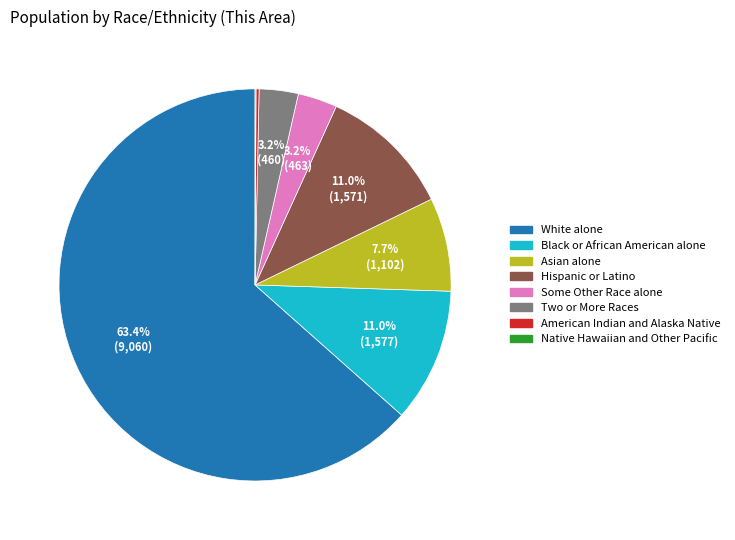

How much of the chart is everything except Two or More Races?

96.8%